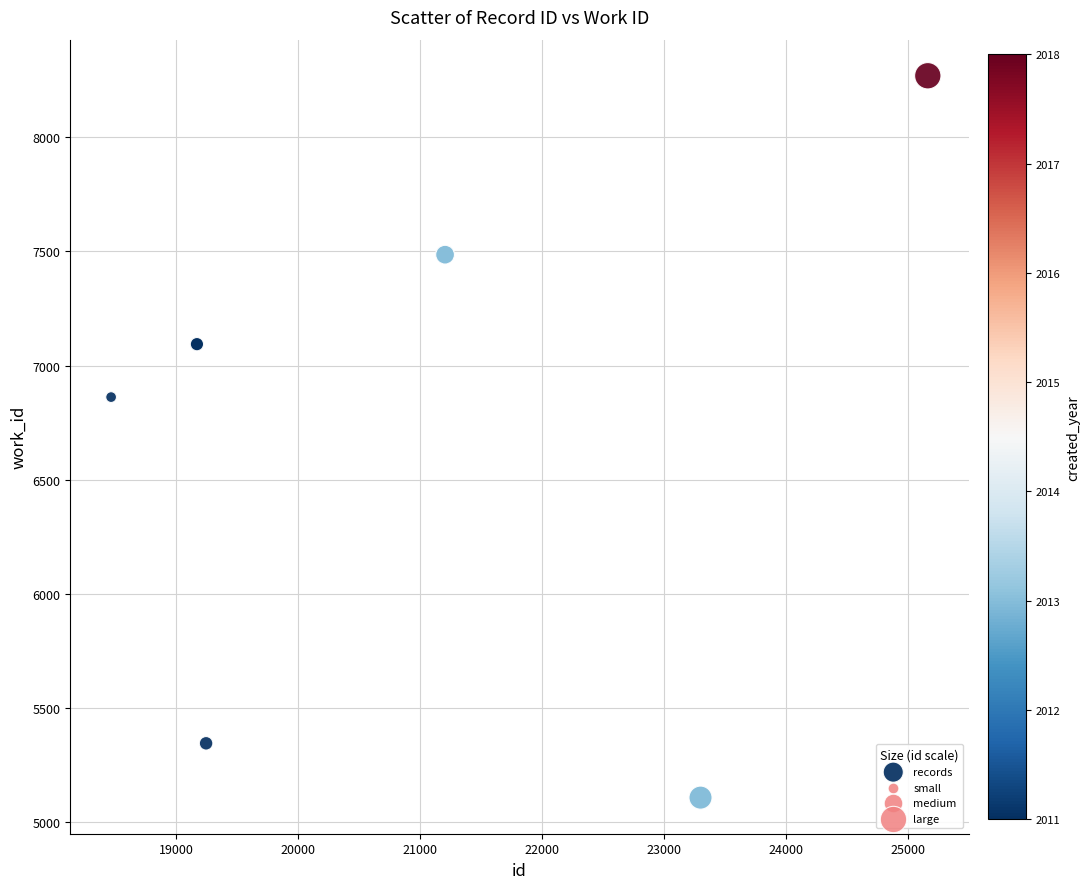

What Y value in the scatter plot is closest to 6688?

6862